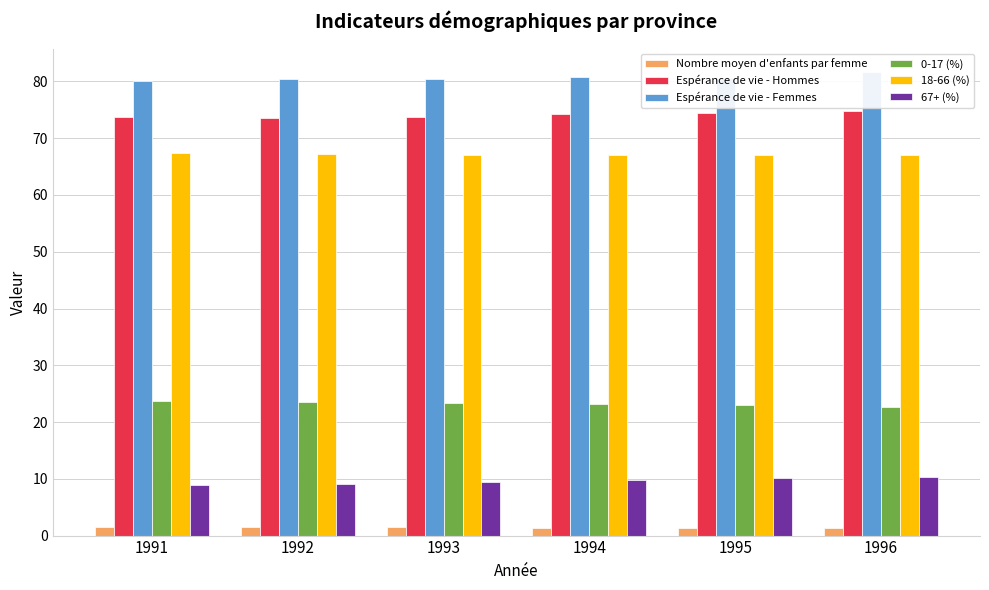

Reading left to right, transcribe all the data shown in this chart.

Nombre moyen d'enfants par femme: 1.5	1.5	1.5	1.4	1.4	1.4
Espérance de vie - Hommes: 73.8	73.6	73.8	74.3	74.5	74.8
Espérance de vie - Femmes: 80.0	80.5	80.5	80.8	80.5	81.7
0-17 (%): 23.7	23.5	23.4	23.3	23.0	22.6
18-66 (%): 67.4	67.3	67.1	67.0	67.0	67.0
67+ (%): 8.9	9.2	9.5	9.8	10.1	10.4